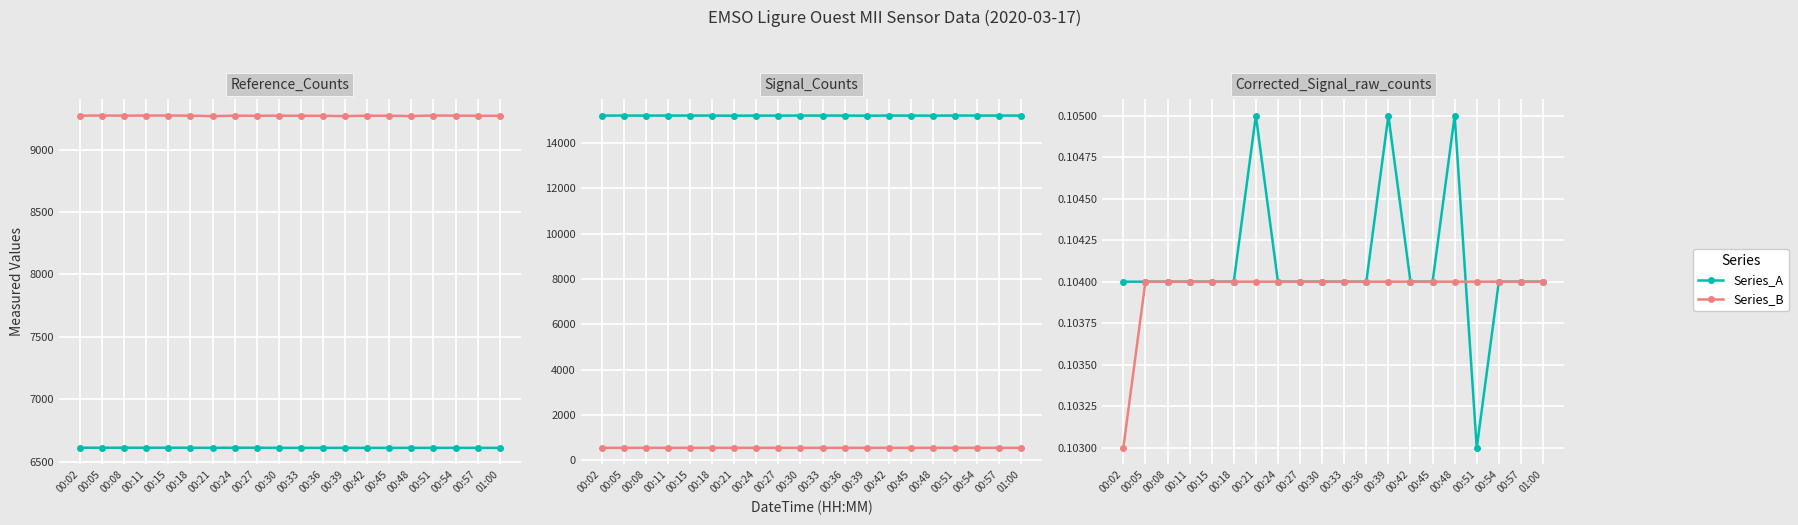

At which label does Series_A reach its minimum?

00:51